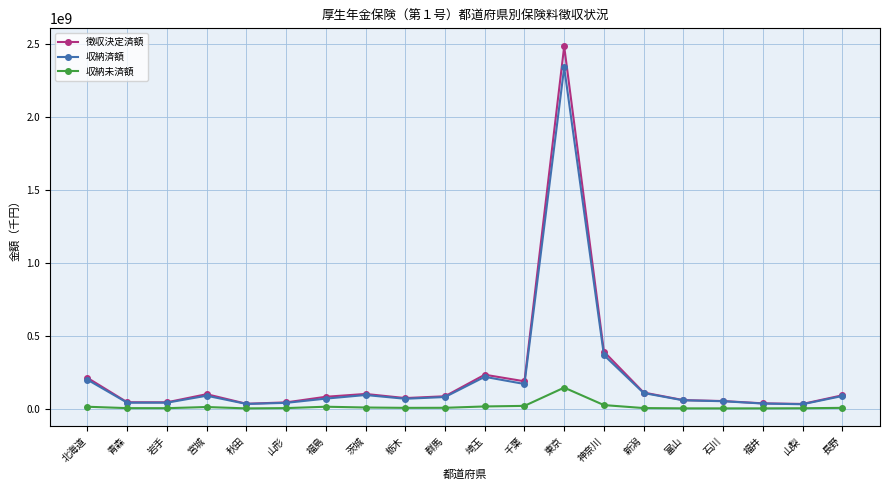

Does the chart display data point markers on the line(s)?

Yes